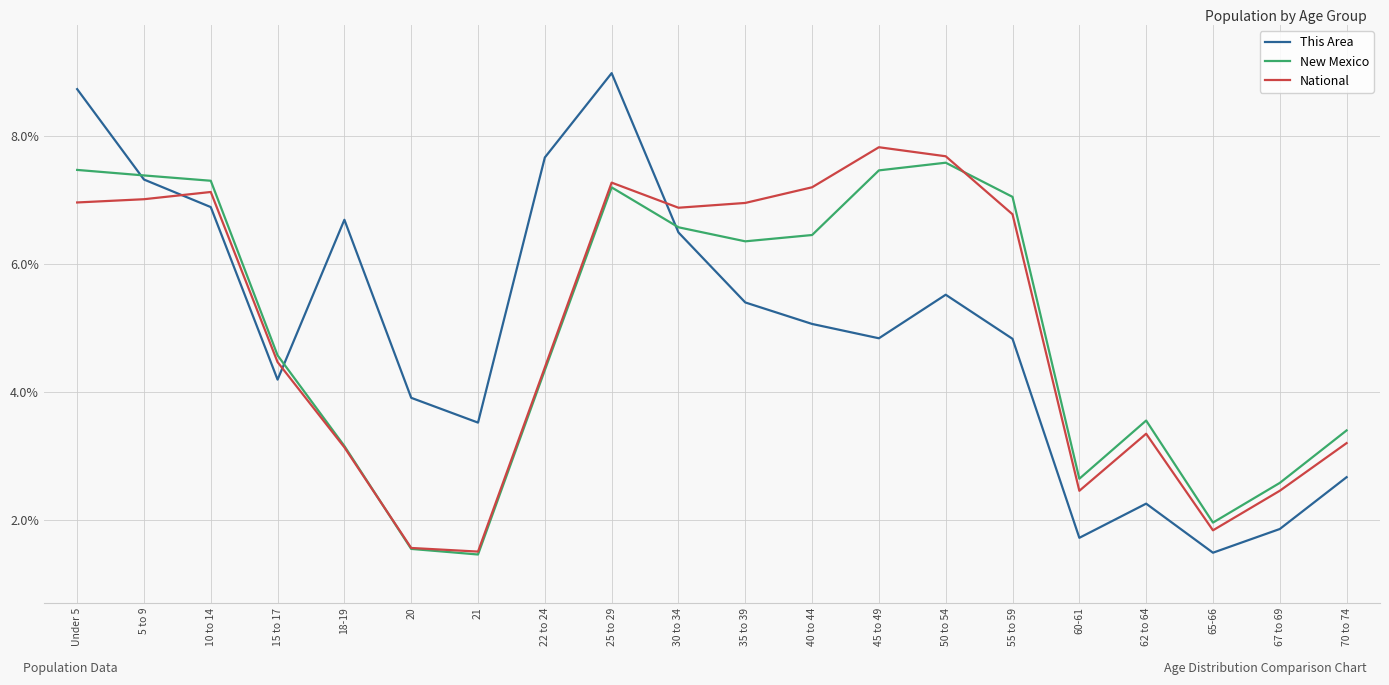

Is the value of National at Under 5 greater than the value of This Area at 55 to 59?

Yes